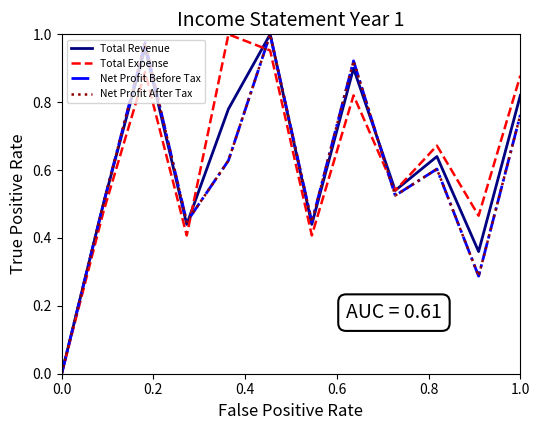

How many interior local valleys does the Total Revenue series have?

4